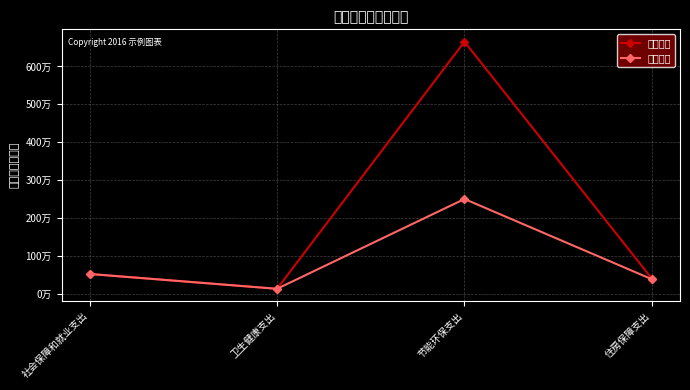

How many interior local valleys does the 基本支出 series have?

1